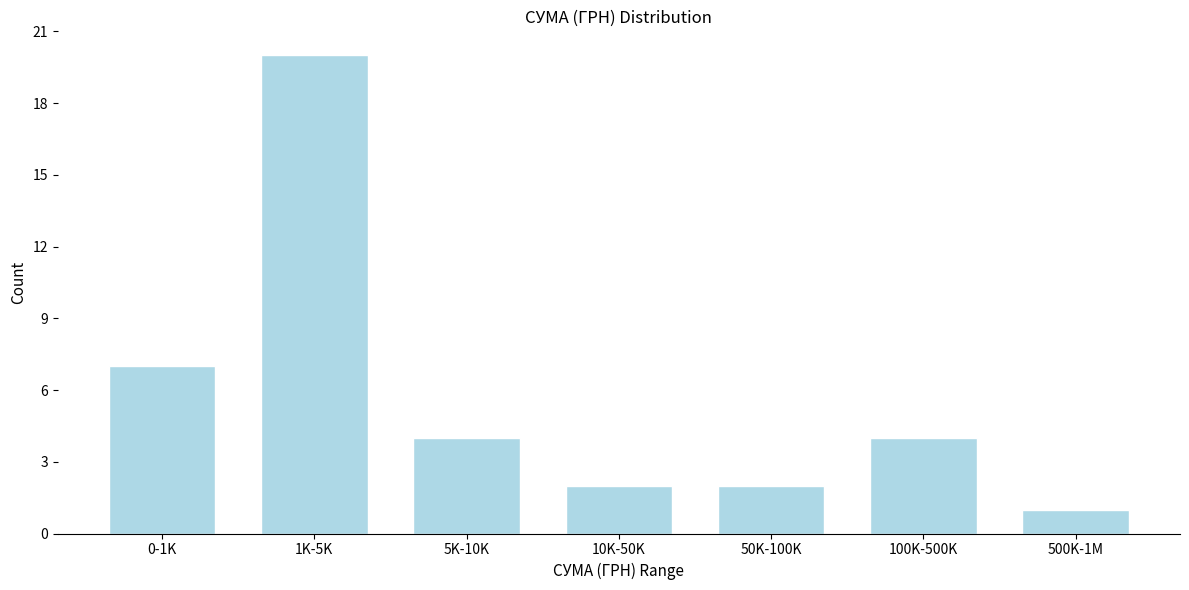

Reading left to right, list all the values displayed in this chart.

7	20	4	2	2	4	1